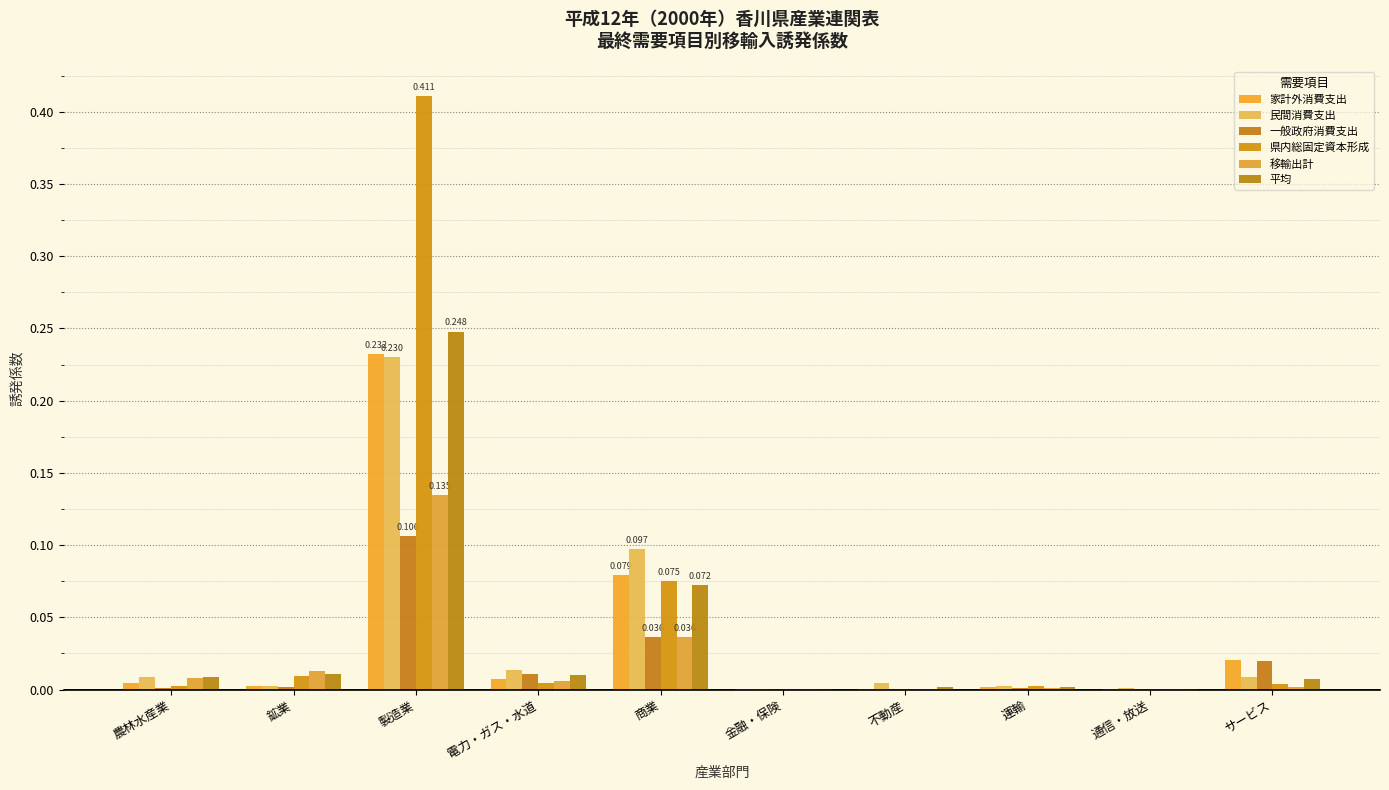

Is the value of 一般政府消費支出 at 通信・放送 greater than the value of 県内総固定資本形成 at 農林水産業?

No